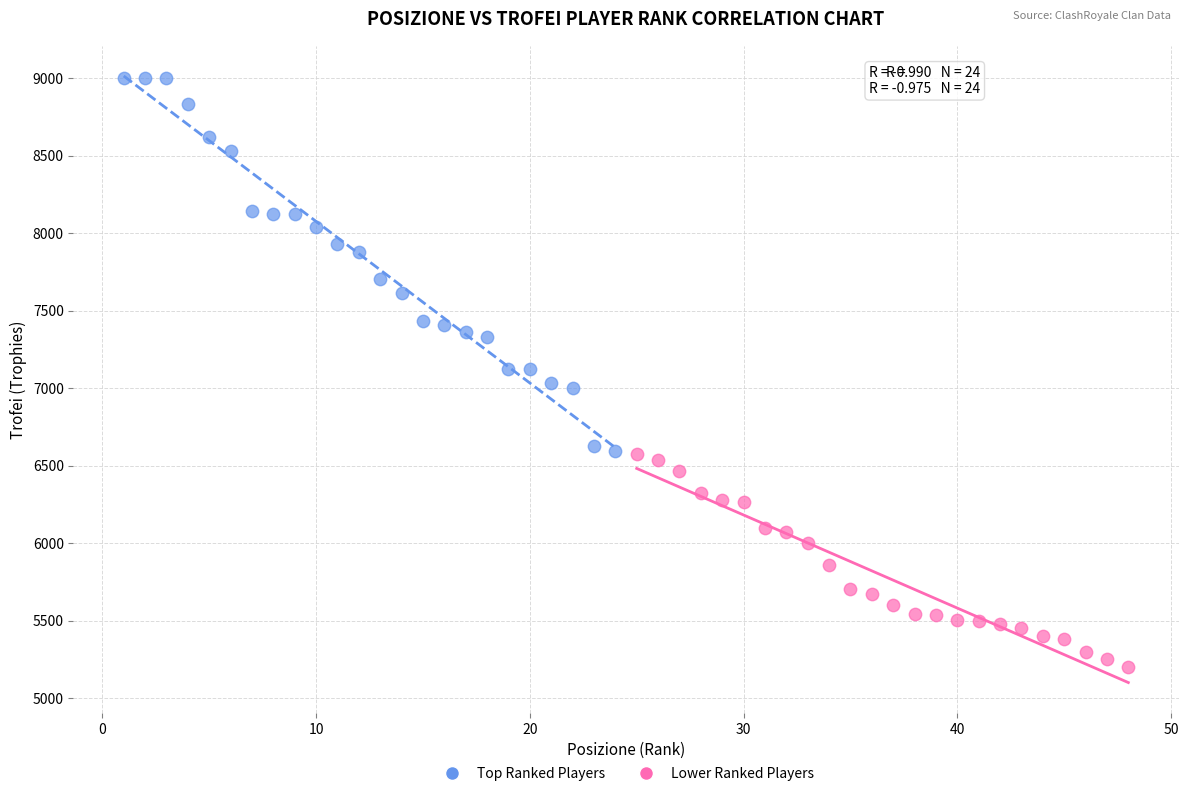

Which series reaches the maximum Y coordinate?

Top Ranked Players